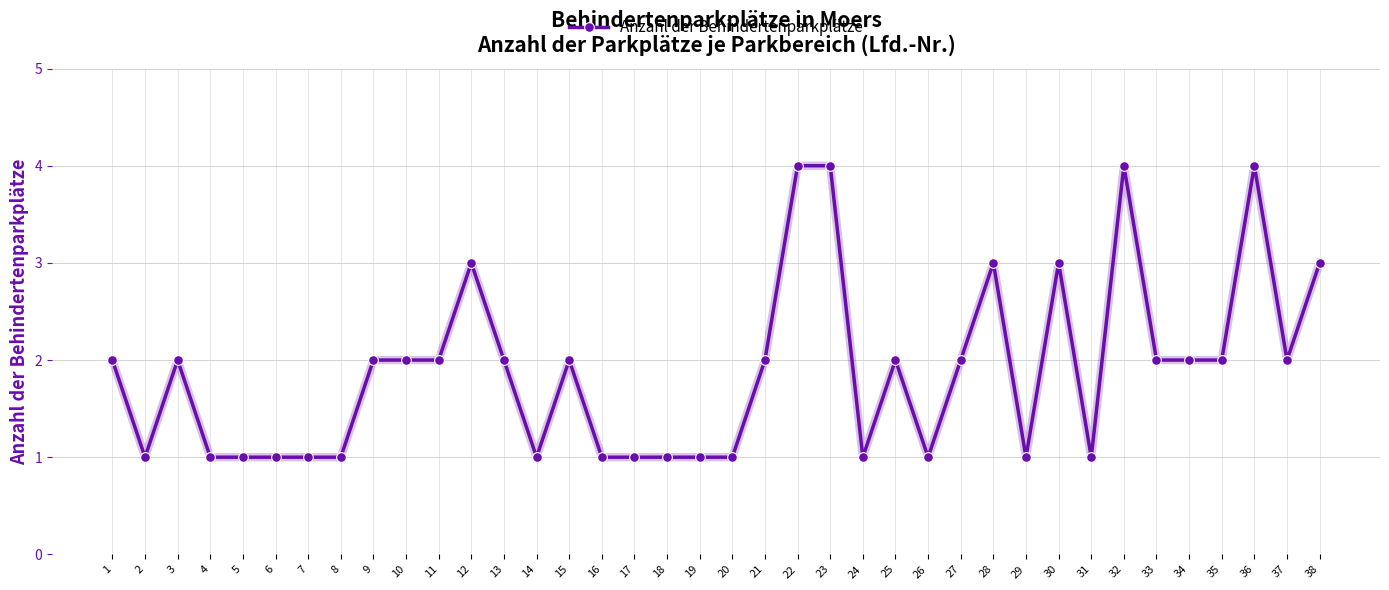

What is the value of the 35th point from the left?

2